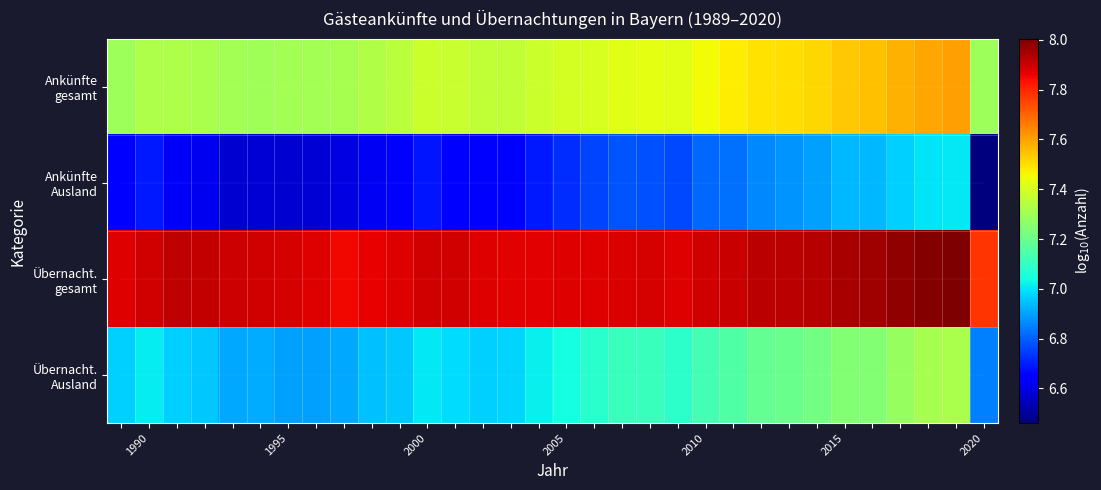

Which series has the largest total across all categories?

Übernacht. gesamt